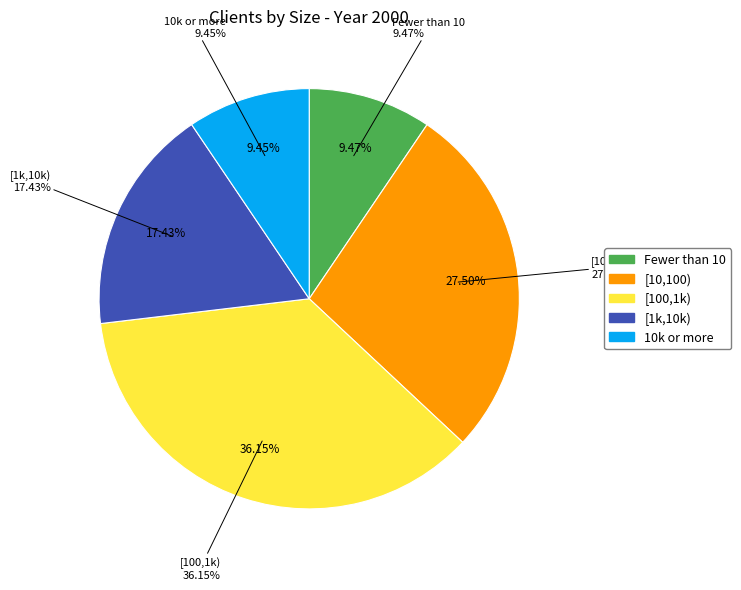

Is it true that 10k or more is 9% of the pie?

True